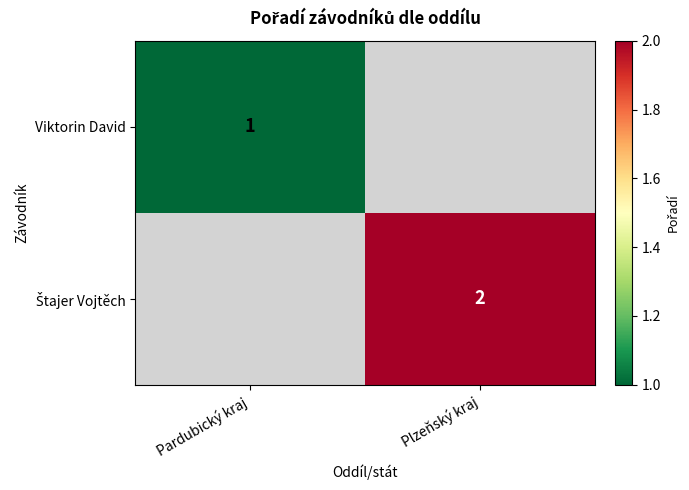

Is it true that Viktorin David equals 2 at Pardubický kraj?

False